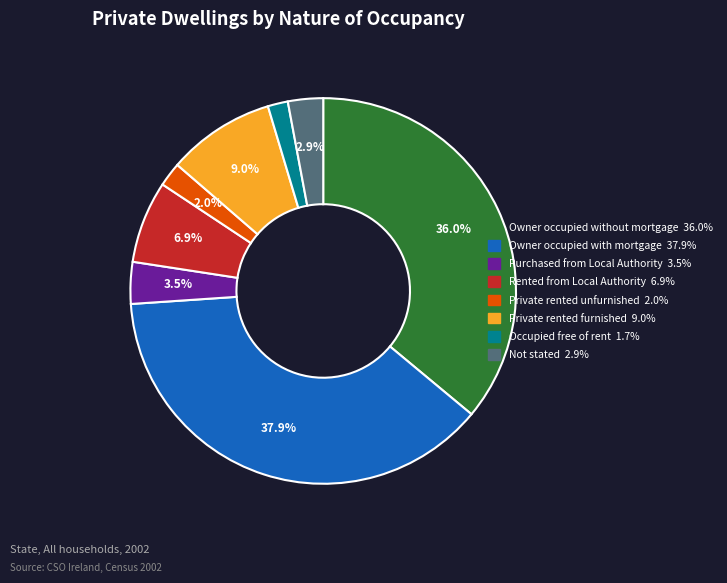

Which slice is the largest?

Owner occupied with mortgage